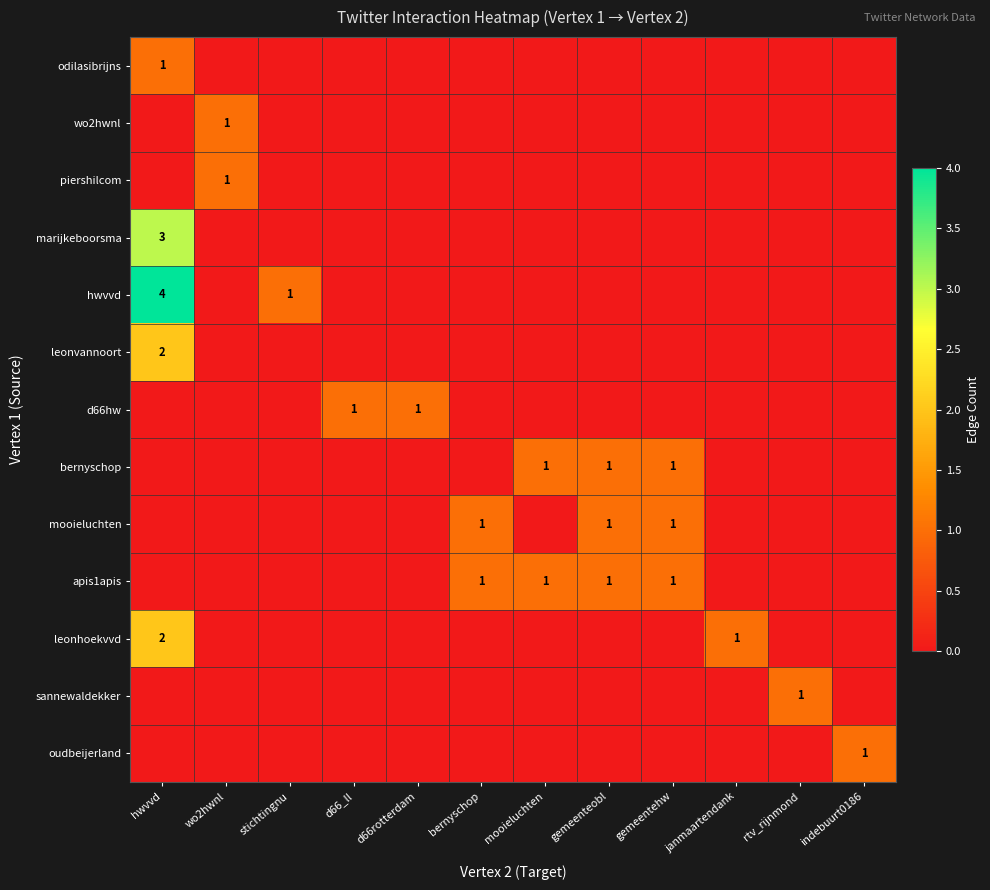

The piershilcom series shows 1 at wo2hwnl. True or false?

True